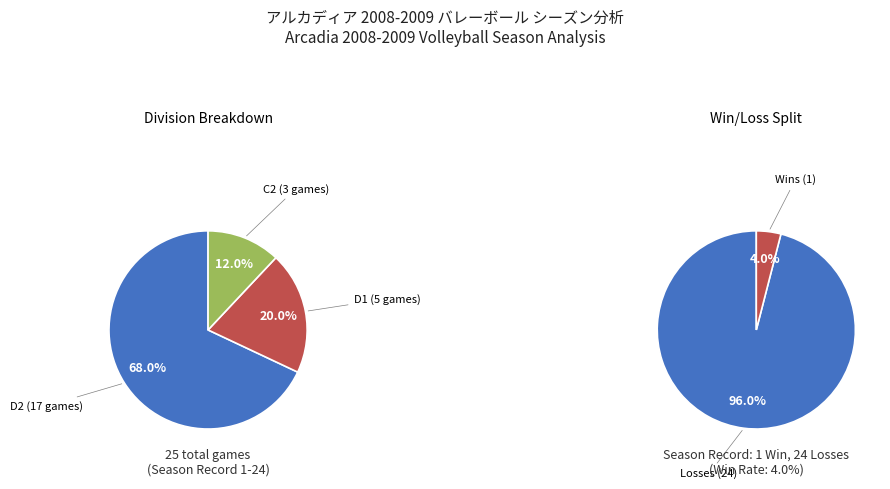

What is the smallest slice in the pie chart?

C2